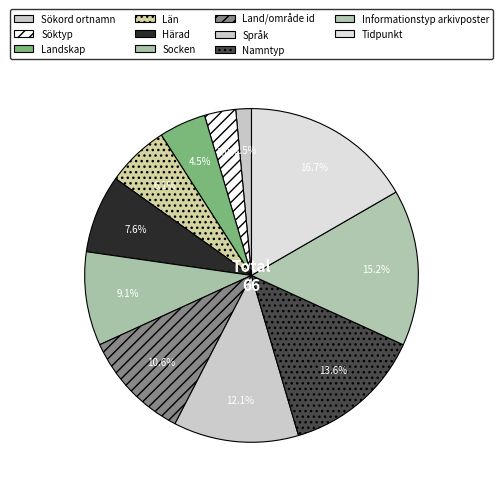

Count the number of slices in the pie.

11